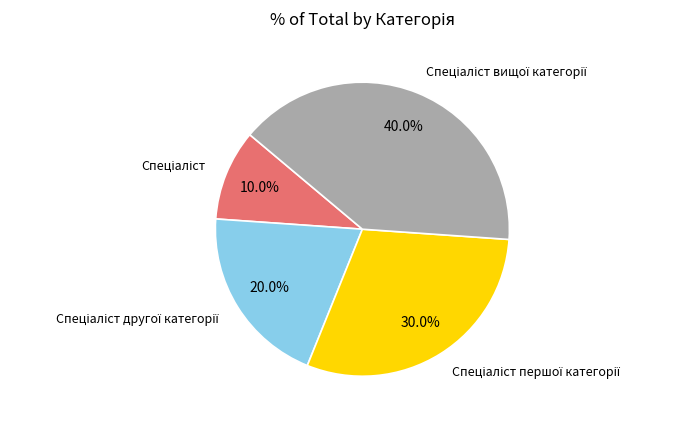

Does any single category account for the majority?

No